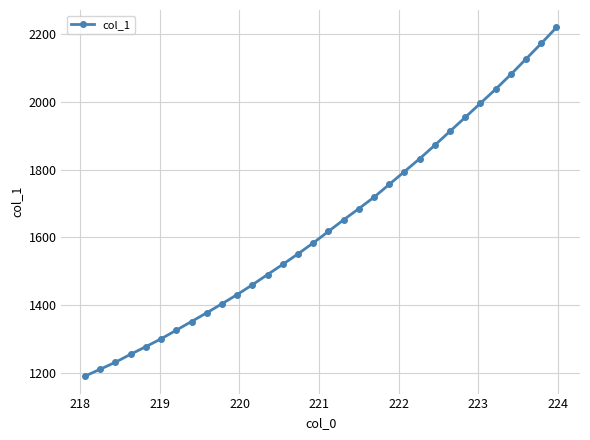

Does the chart display data point markers on the line(s)?

Yes